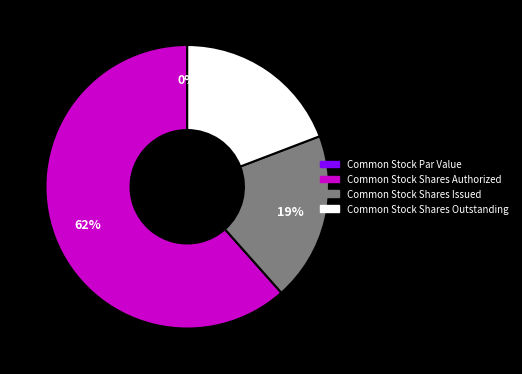

True or false: Common Stock Par Value accounts for 0% of the total.

True